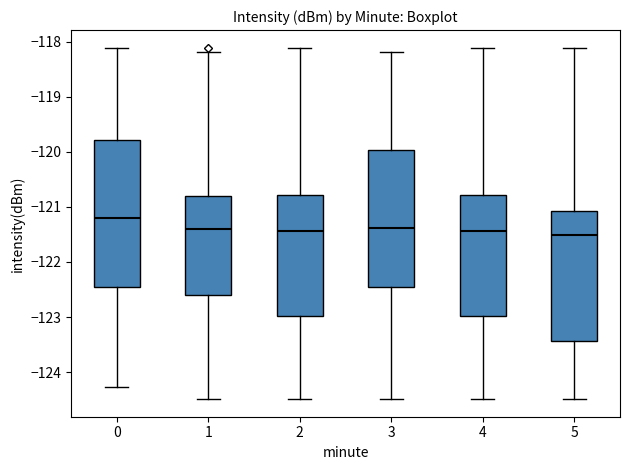

Reading left to right, read every box against the y-axis: the position of its median line, the range the box covers, and the ends of its whiskers. The values are not printed on the chart, so give them approximately, as read against the axis.

0: median -121.2, box -122.5 to -119.8, whiskers -124.3 to -118.1
1: median -121.4, box -122.6 to -120.8, whiskers -124.5 to -118.2
2: median -121.4, box -123.0 to -120.8, whiskers -124.5 to -118.1
3: median -121.4, box -122.5 to -120.0, whiskers -124.5 to -118.2
4: median -121.4, box -123.0 to -120.8, whiskers -124.5 to -118.1
5: median -121.5, box -123.4 to -121.1, whiskers -124.5 to -118.1